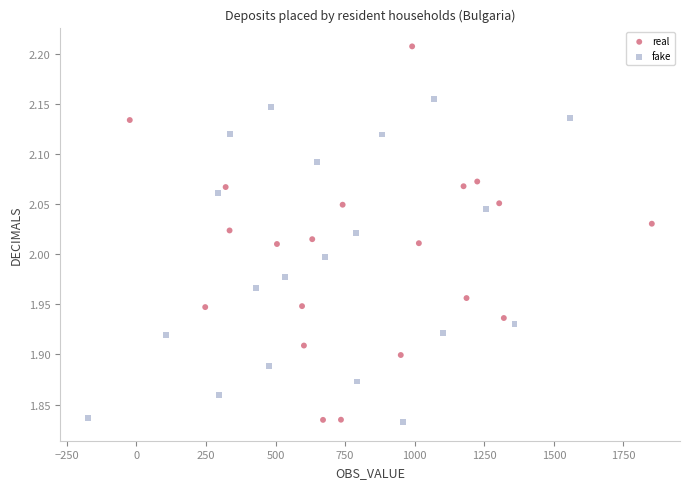

Which series contains the highest Y value?

real